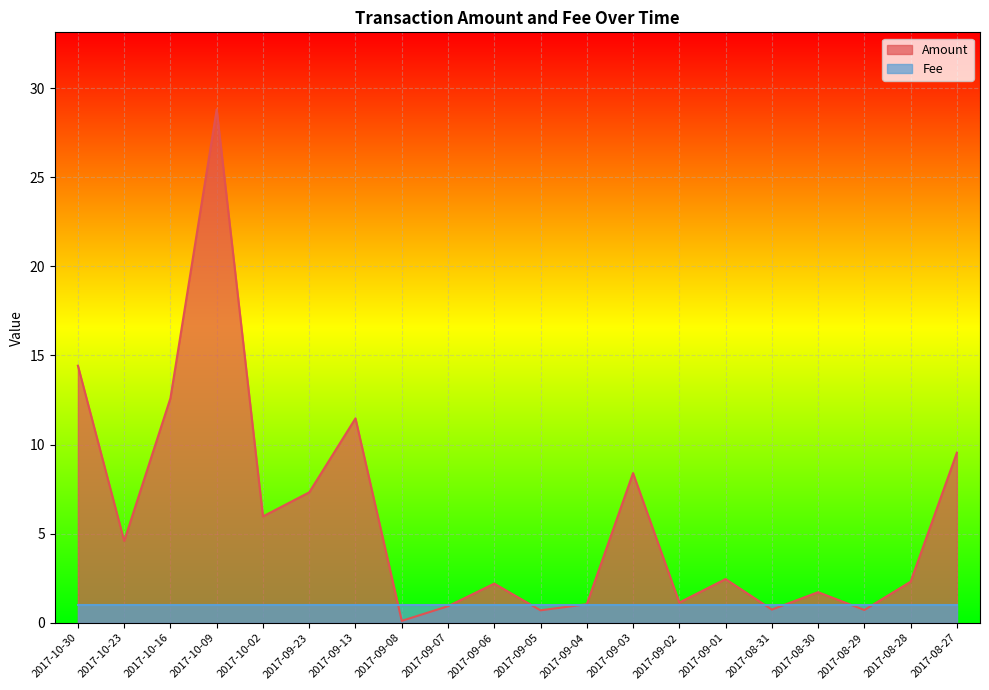

What is the label of the 8th point from the left?

2017-09-08